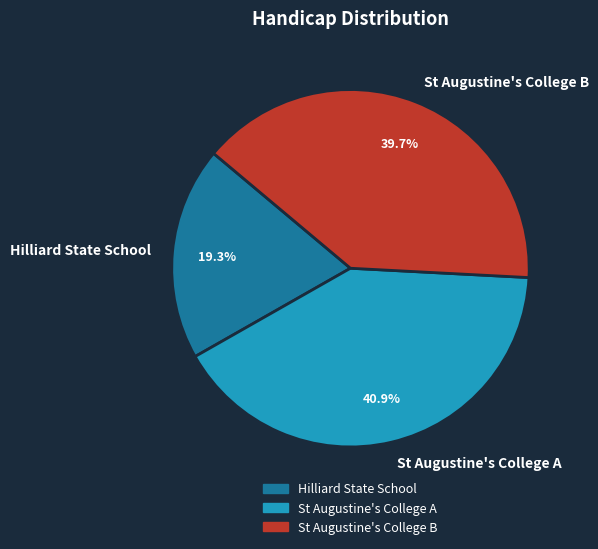

To the nearest percent, what portion does Hilliard State School represent?

19%